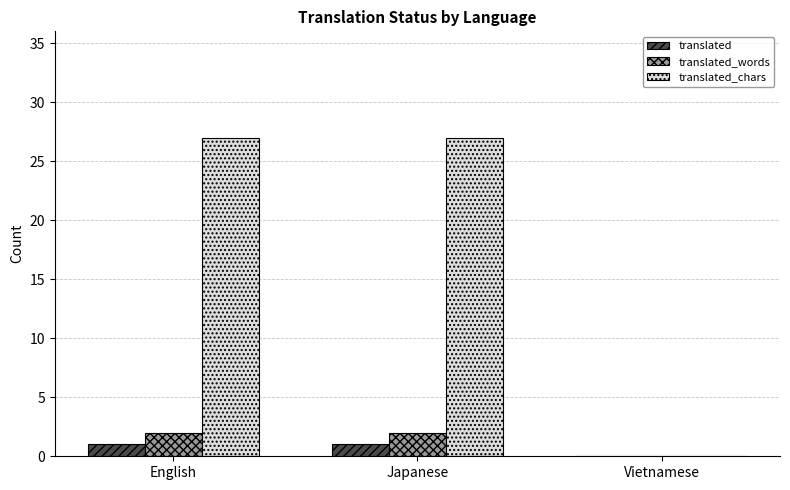

The translated series shows 1 at English. True or false?

True